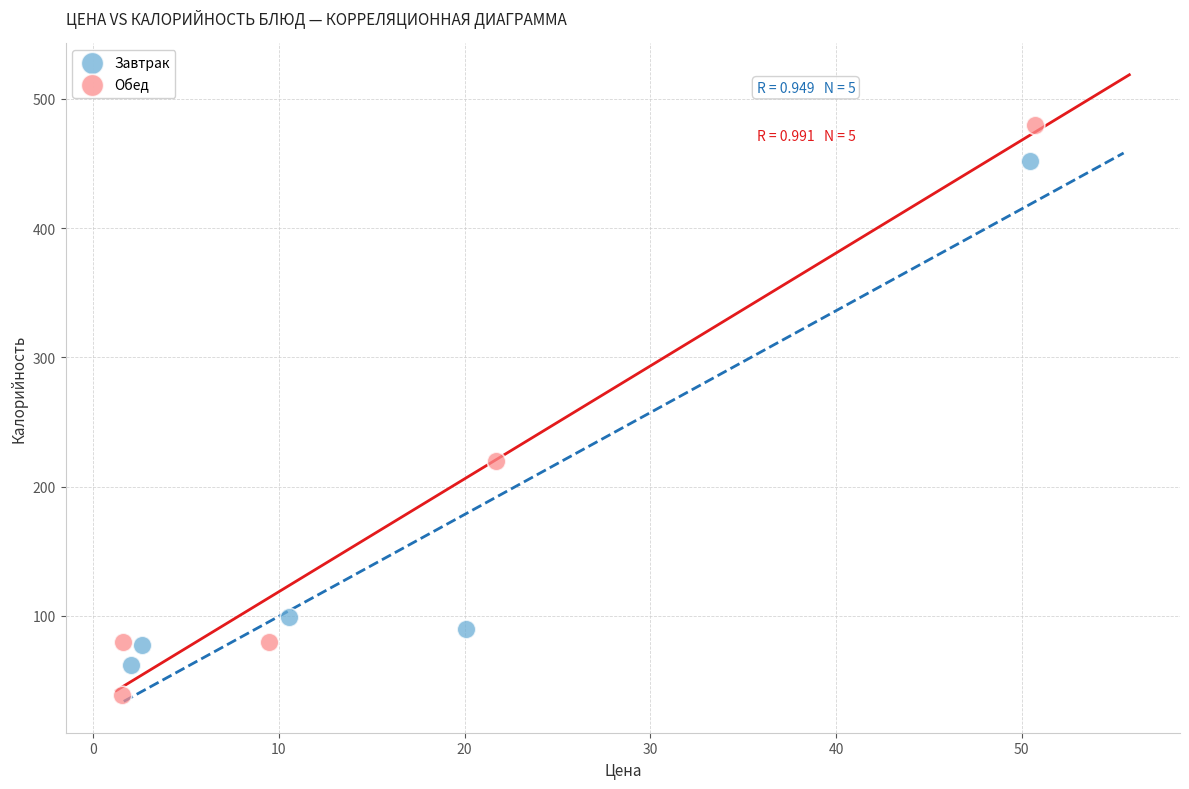

Which series has the widest spread of Y values?

Обед